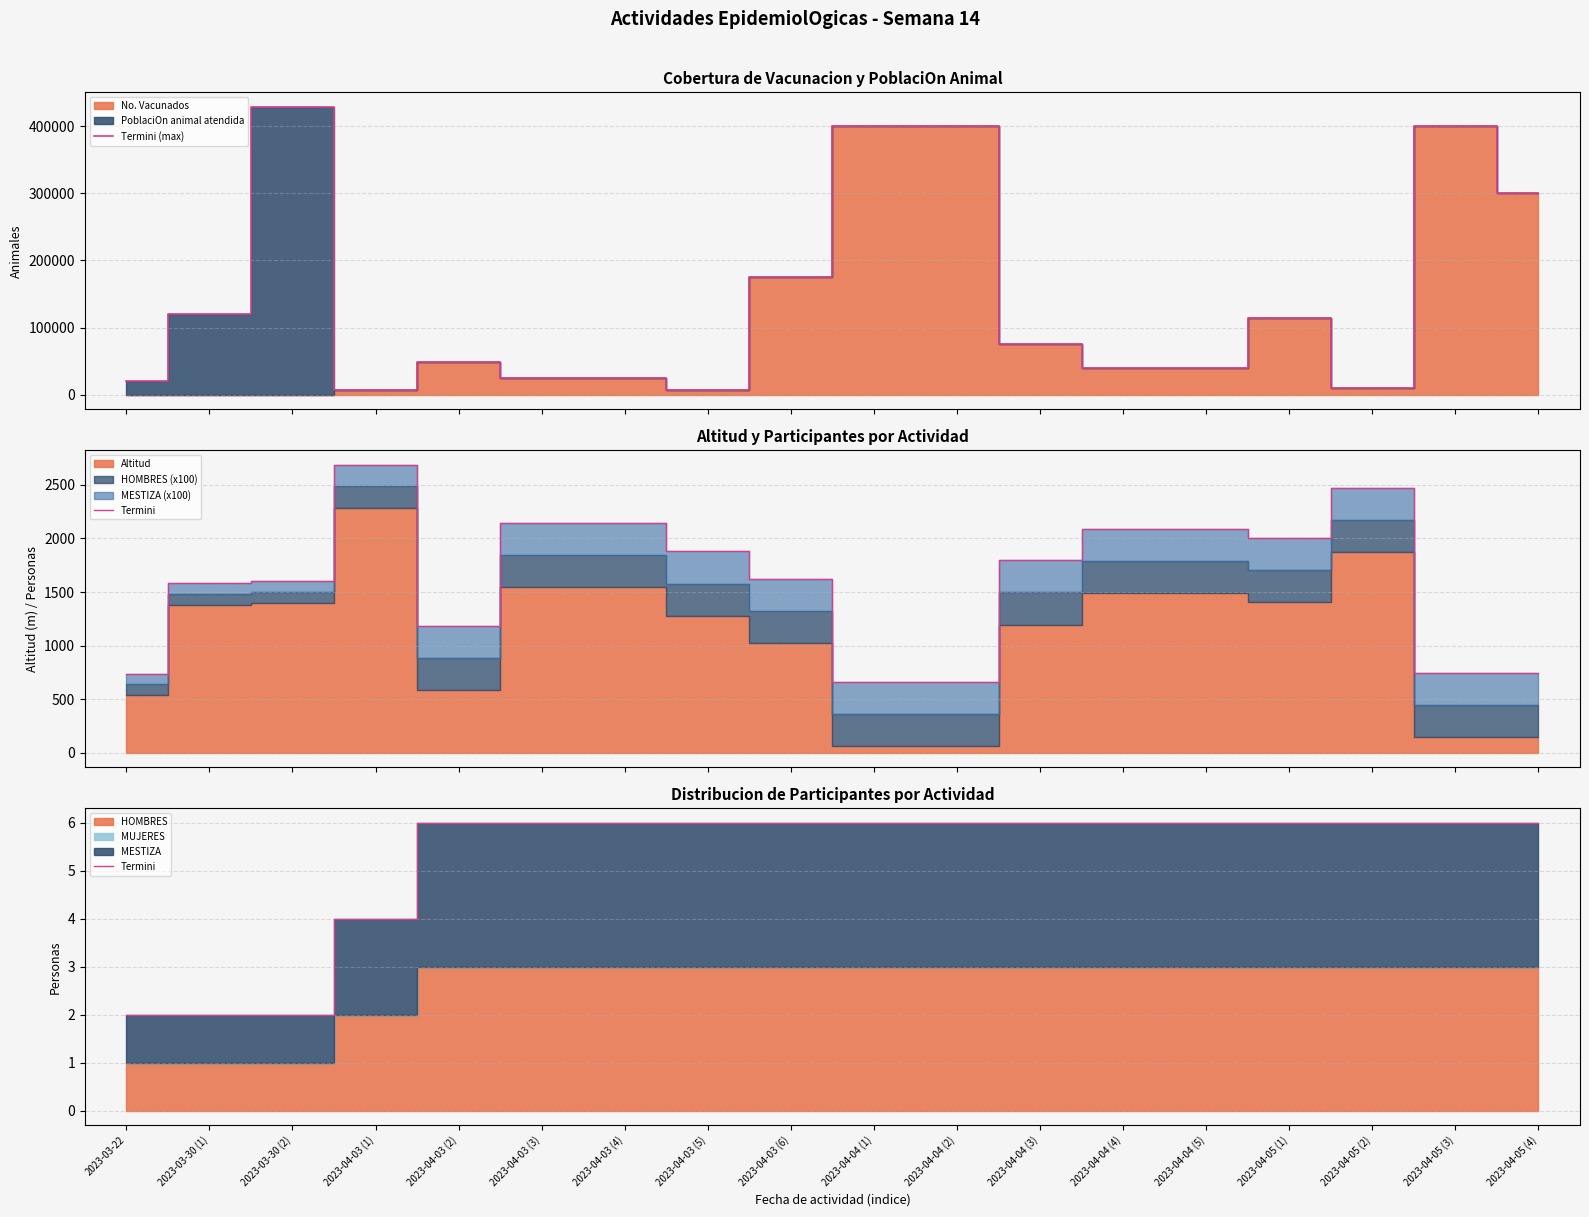

What is the total value across all series at 2023-04-04 (4)?

40006